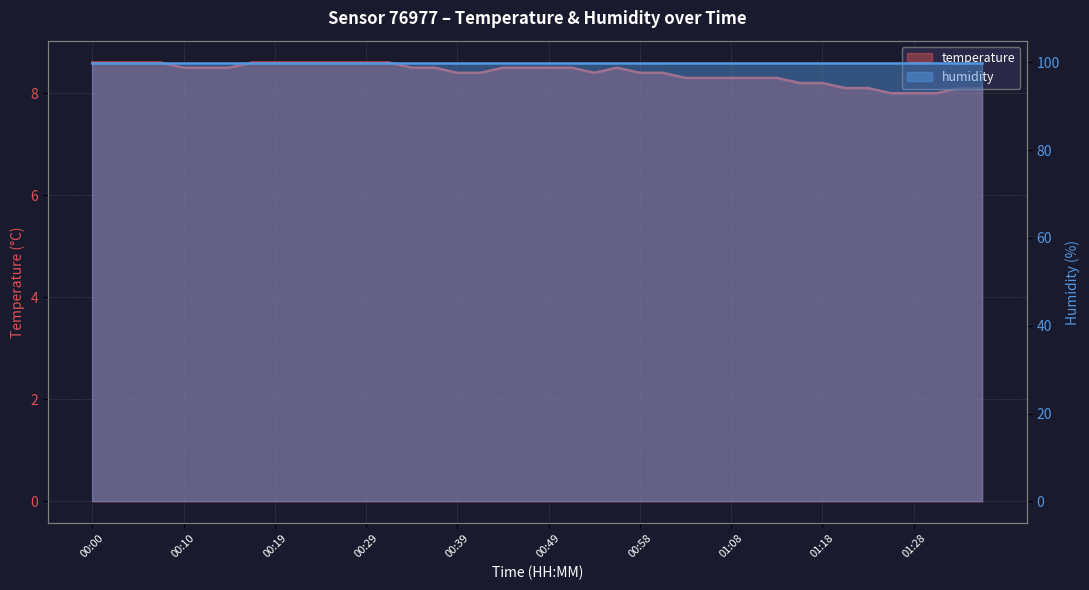

What is the difference between the maximum and minimum values?

0.6